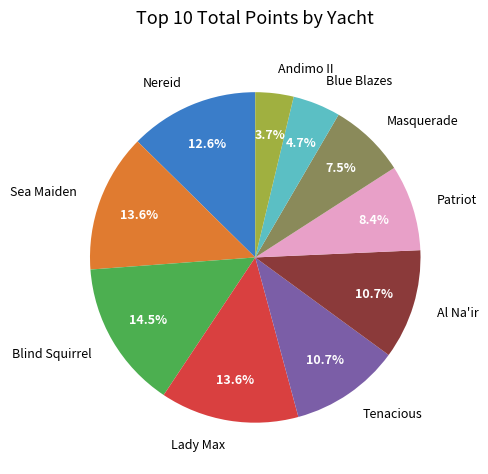

Which category has the biggest portion of the pie?

Blind Squirrel